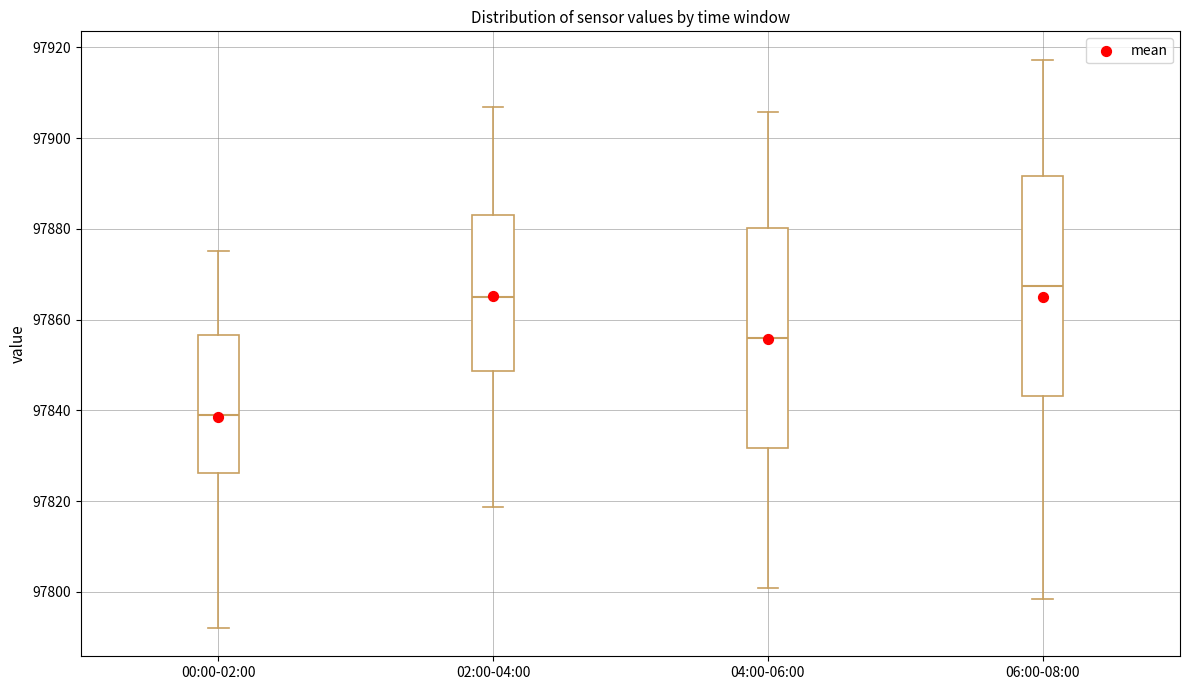

Reading left to right, transcribe this box plot: for each box, give where its median line is, the range the box spans, and where its two whiskers end, as read against the y-axis. The values are not printed on the chart, so give them approximately, as read against the axis.

00:00-02:00: median 97838, box 97826 to 97856, whiskers 97792 to 97876
02:00-04:00: median 97866, box 97848 to 97884, whiskers 97818 to 97906
04:00-06:00: median 97856, box 97832 to 97880, whiskers 97800 to 97906
06:00-08:00: median 97868, box 97844 to 97892, whiskers 97798 to 97918